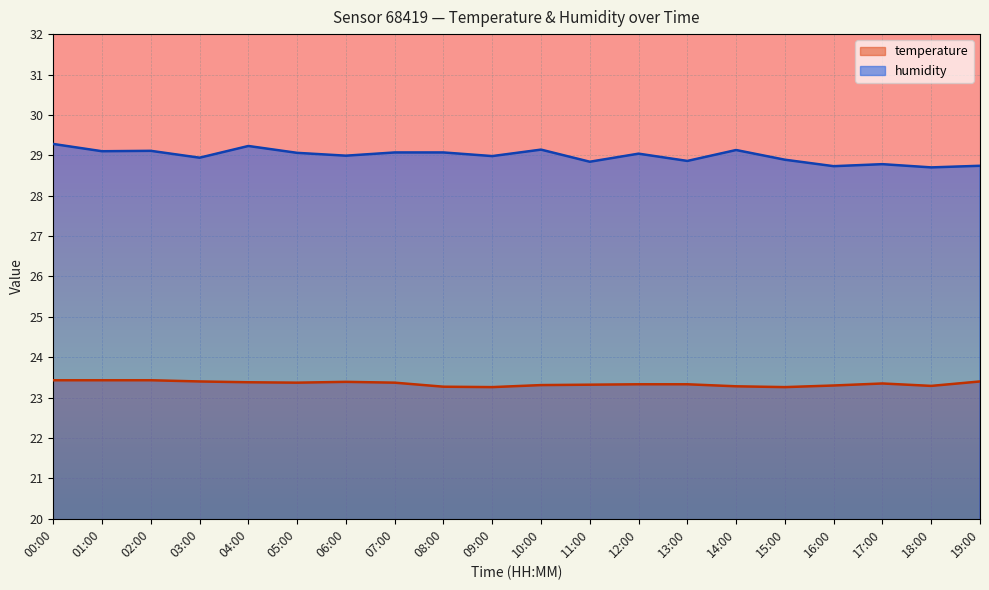

True or false: temperature has more than 2 points higher than both neighbors.

False